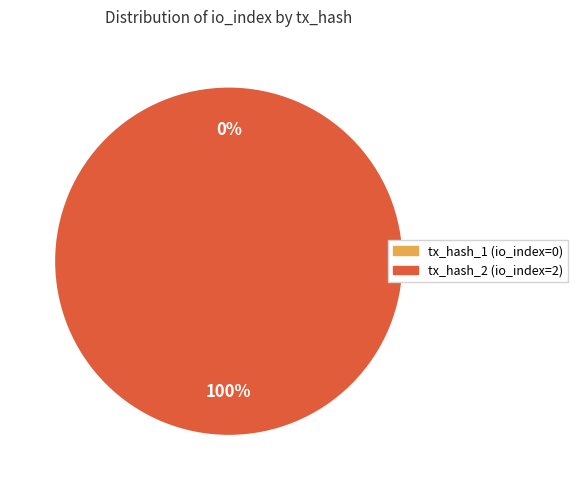

Rank the categories by value from highest to lowest.

tx_hash_2 (io_index=2), tx_hash_1 (io_index=0)